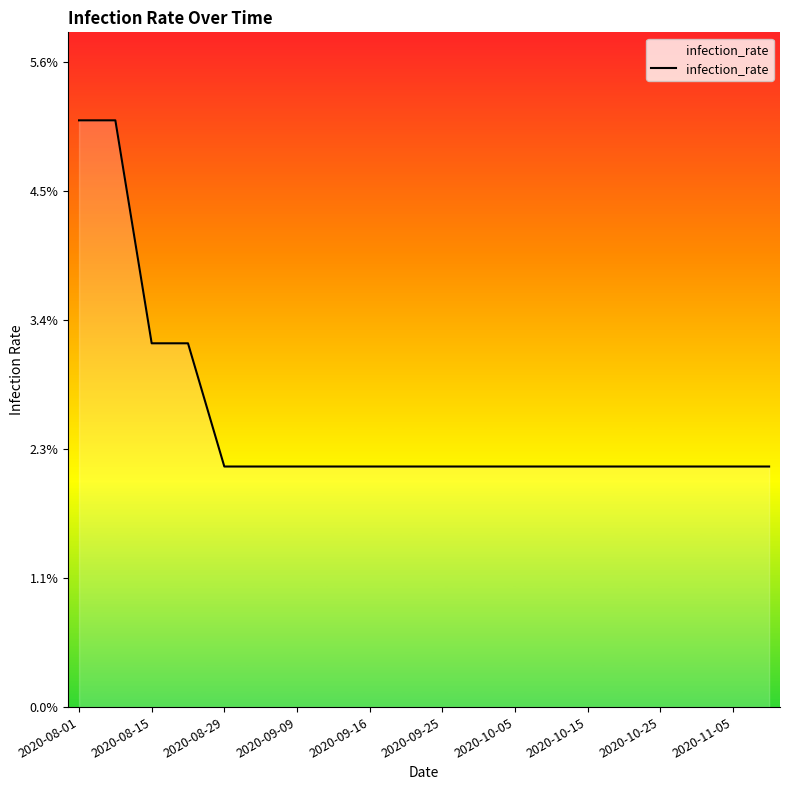

Does the chart have visible grid lines?

No